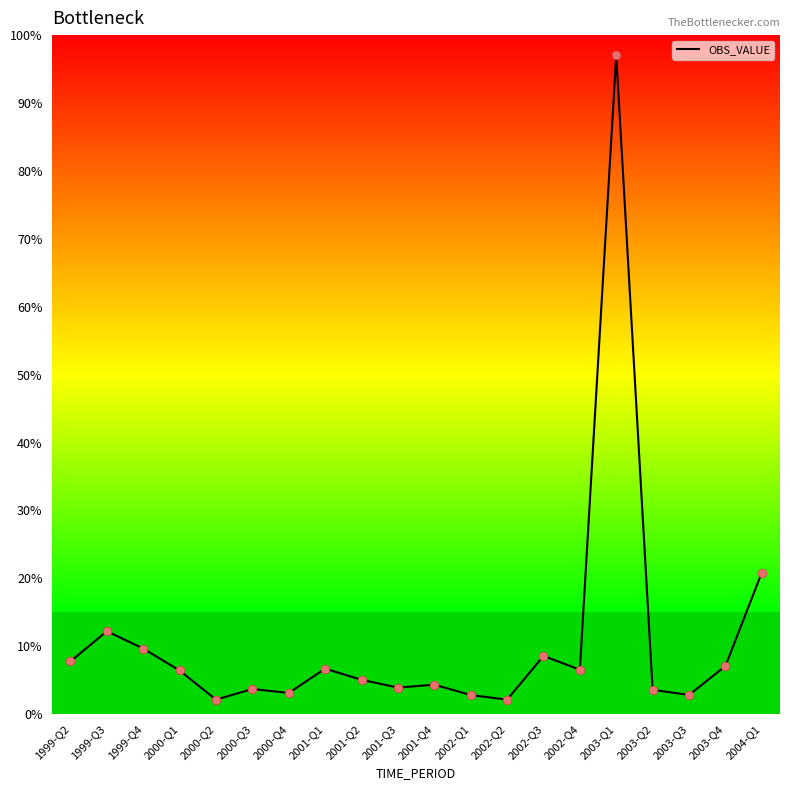

What is the ratio of the value at 2001-Q2 to the value at 1999-Q4?

0.5